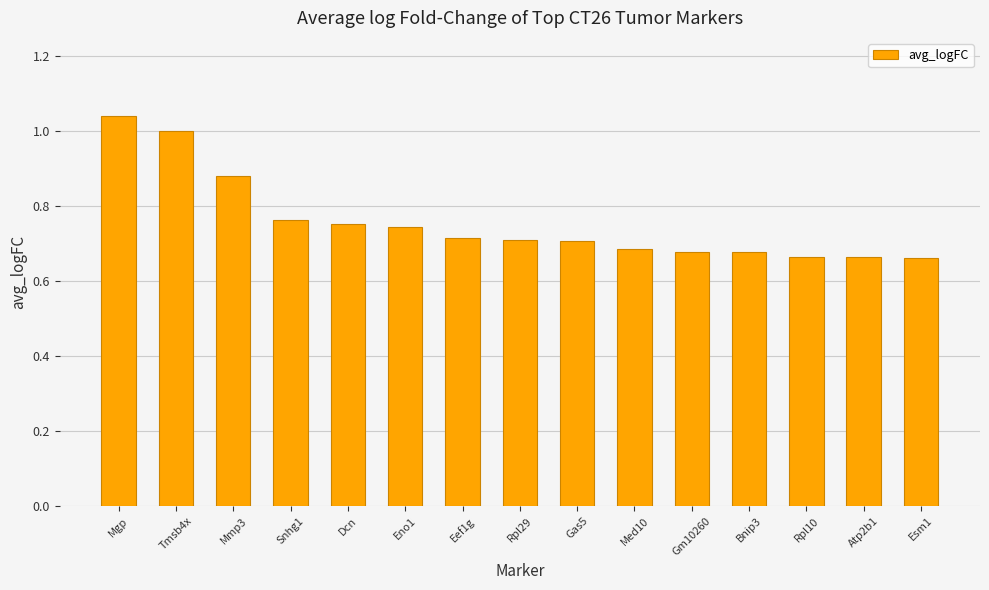

What is the sum of all values?

11.3